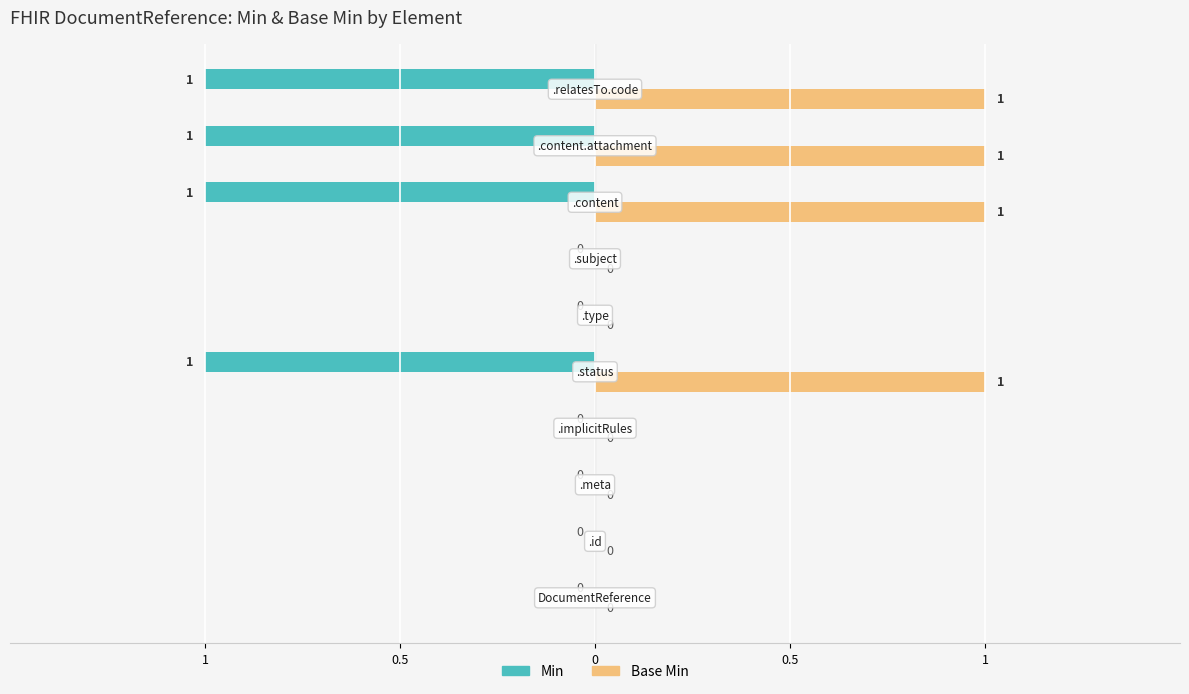

What is the label of the 5th bar from the right?

DocumentReference.type